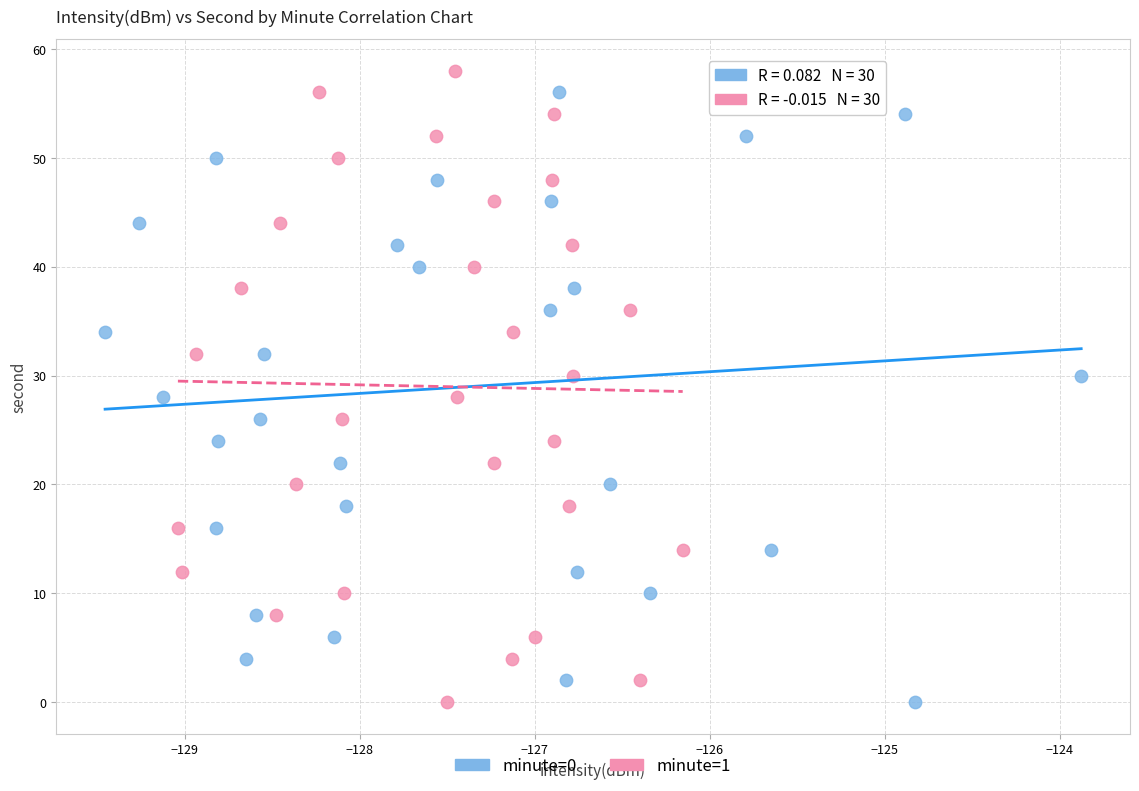

What are all the series names shown in the legend?

minute=0, minute=1